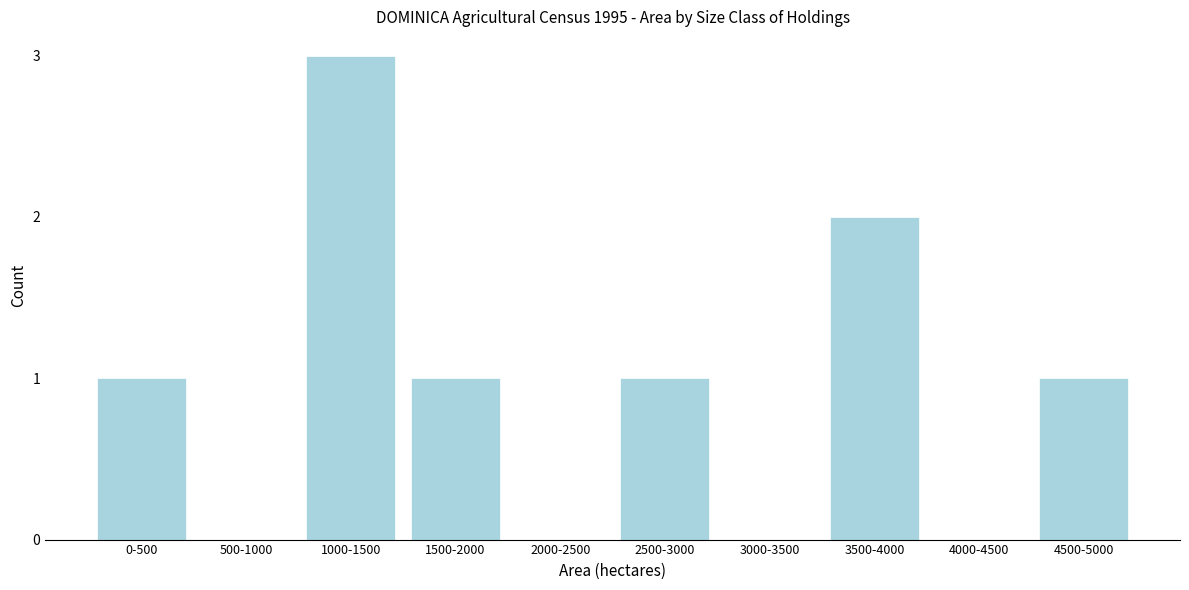

Reading left to right, extract all data points from this chart.

0-500=1	500-1000=0	1000-1500=3	1500-2000=1	2000-2500=0	2500-3000=1	3000-3500=0	3500-4000=2	4000-4500=0	4500-5000=1